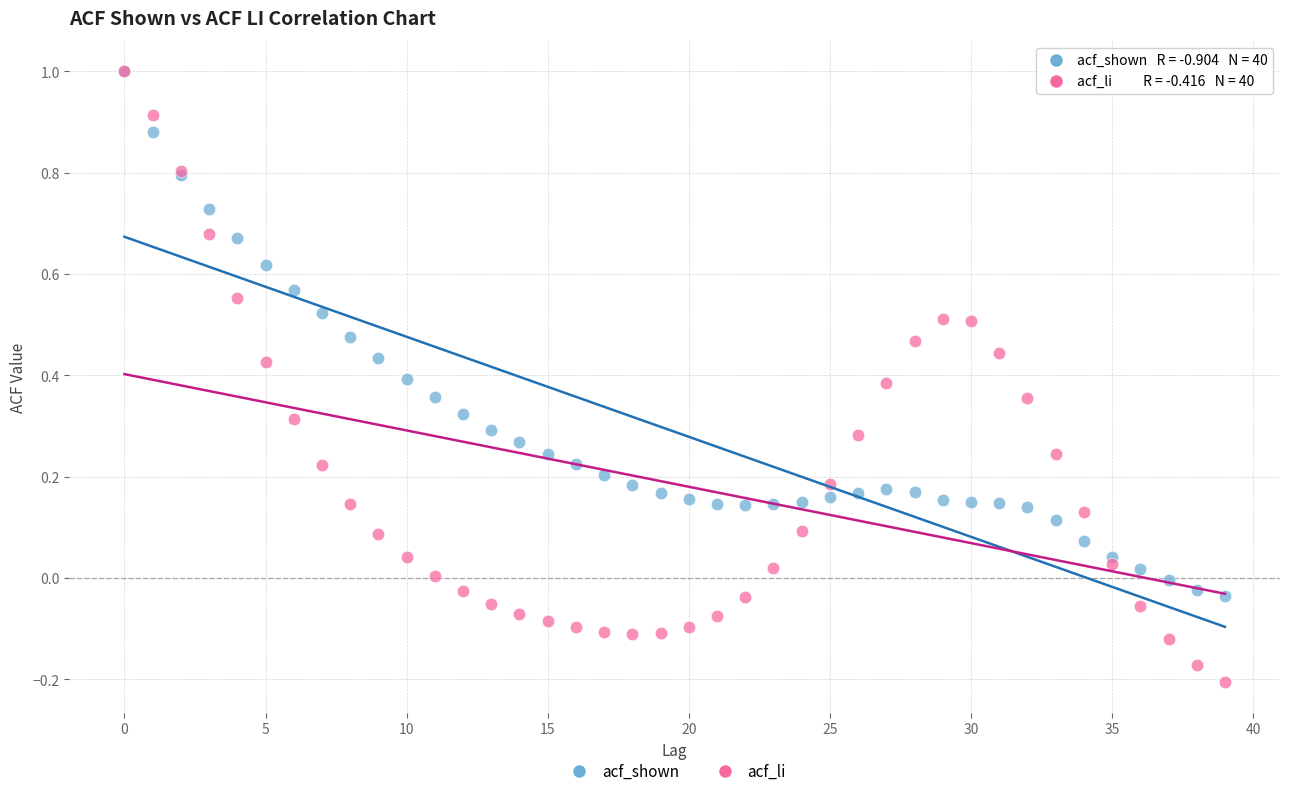

What are all the series names shown in the legend?

acf_shown, acf_li